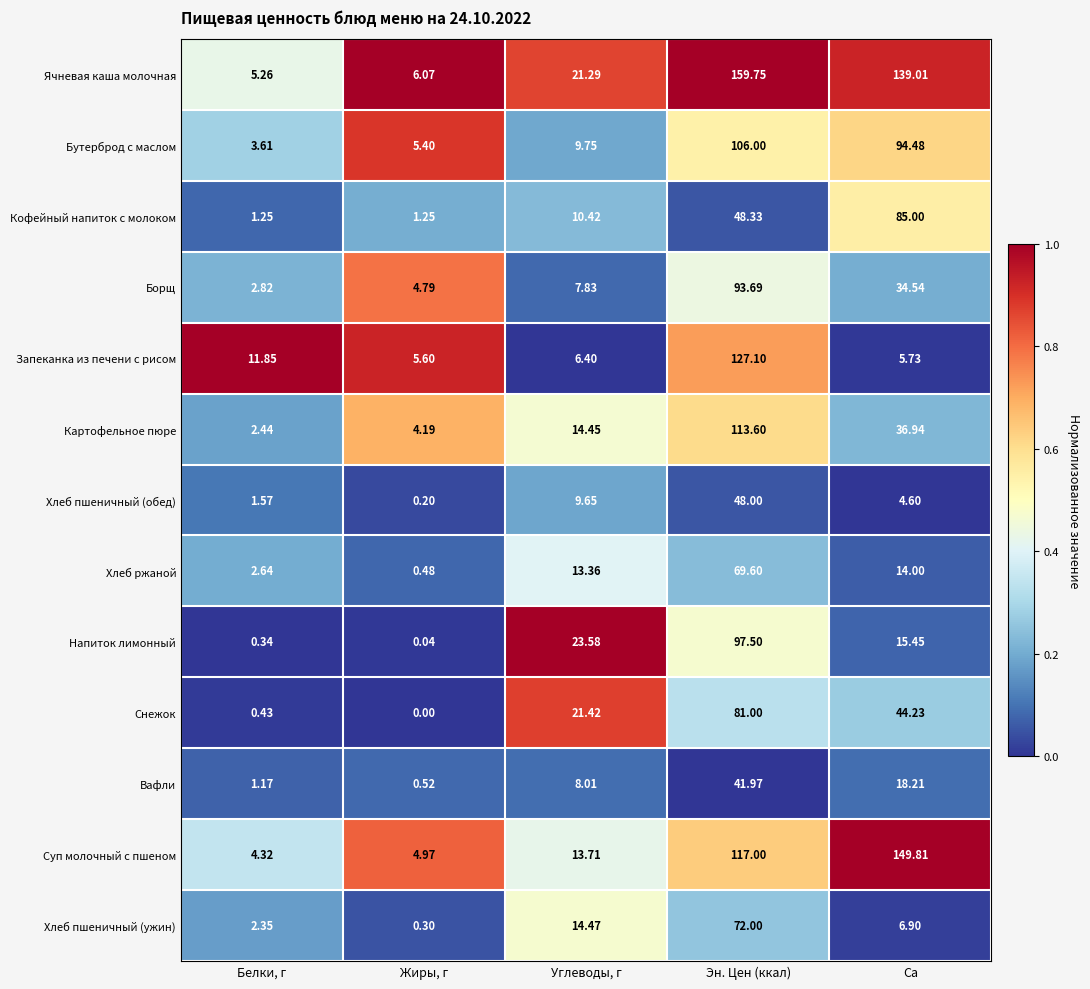

At which category does the chart reach its minimum across all series?

Жиры, г